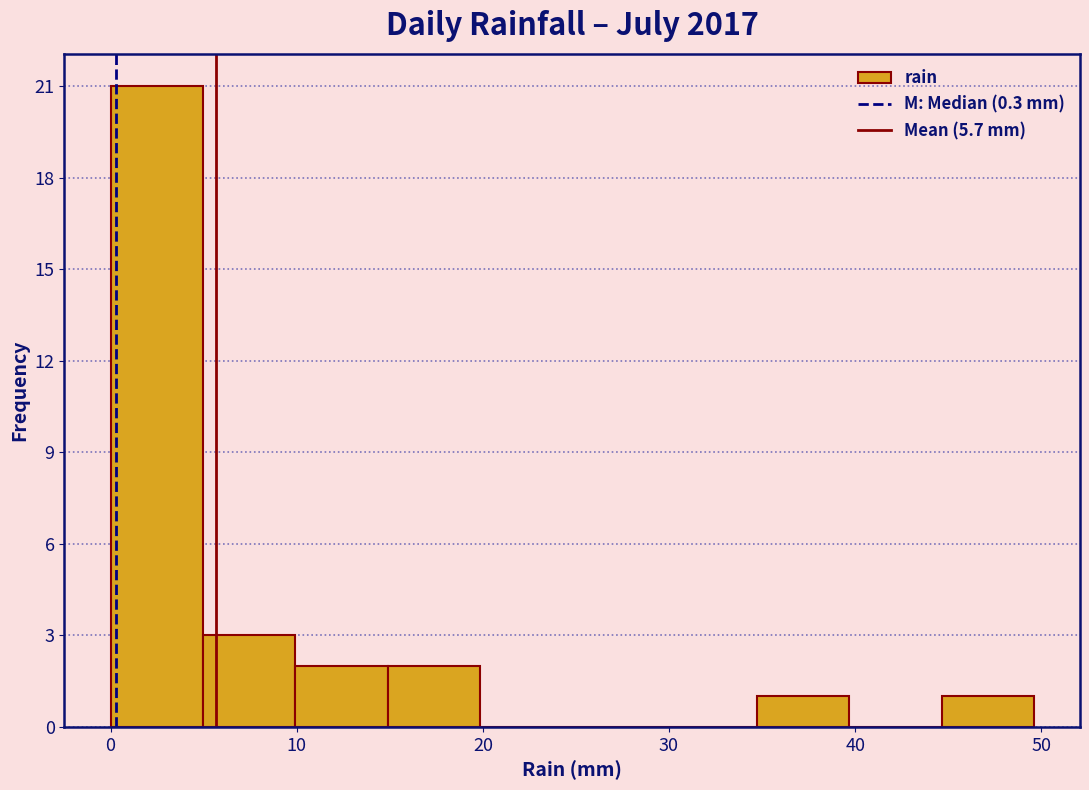

Which range on the x-axis has the tallest bar?

0 to 5